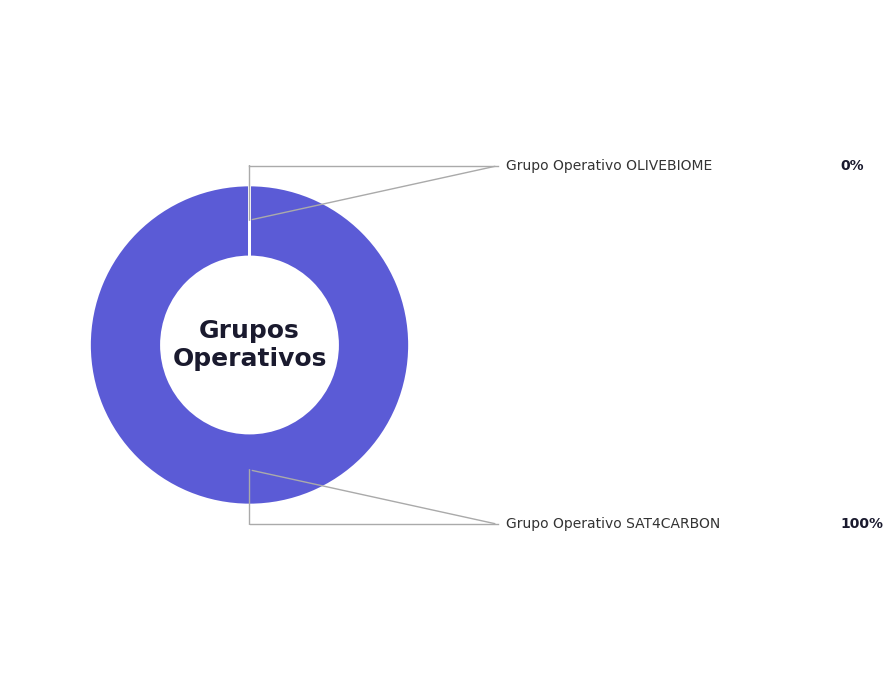

Is it true that Grupo Operativo SAT4CARBON is 89% of the pie?

False